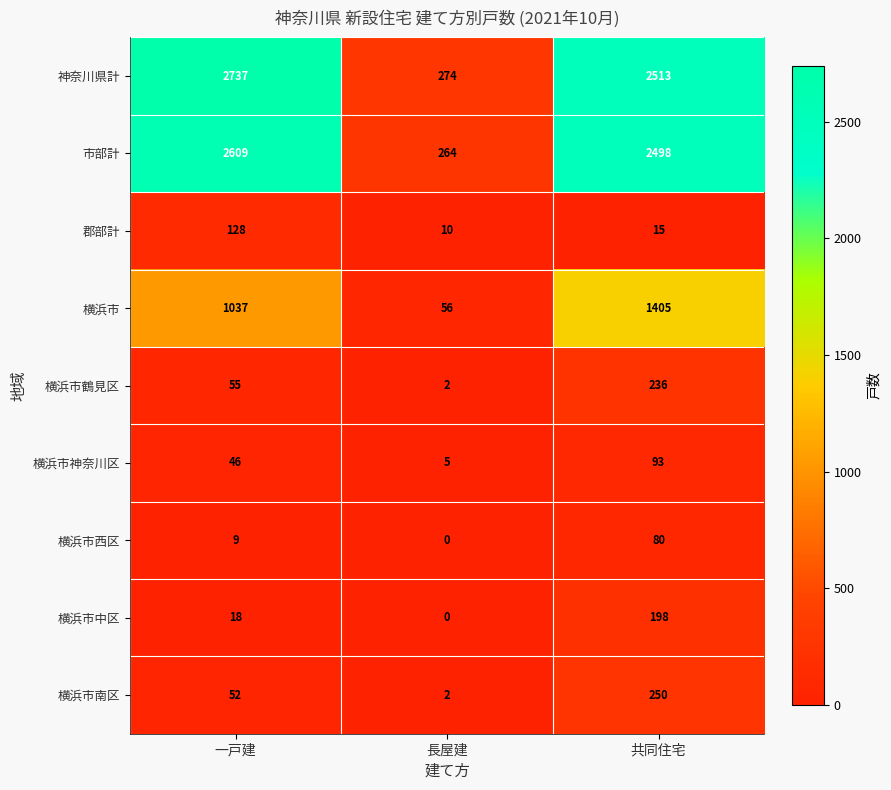

Which series has the widest spread of values?

神奈川県計